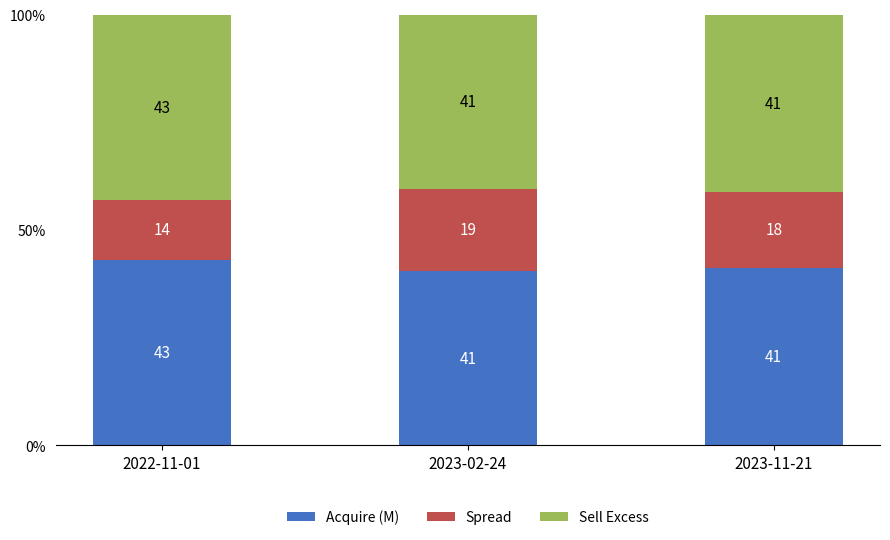

Is it true that Acquire (M) equals 40.5 at 2023-02-24?

True